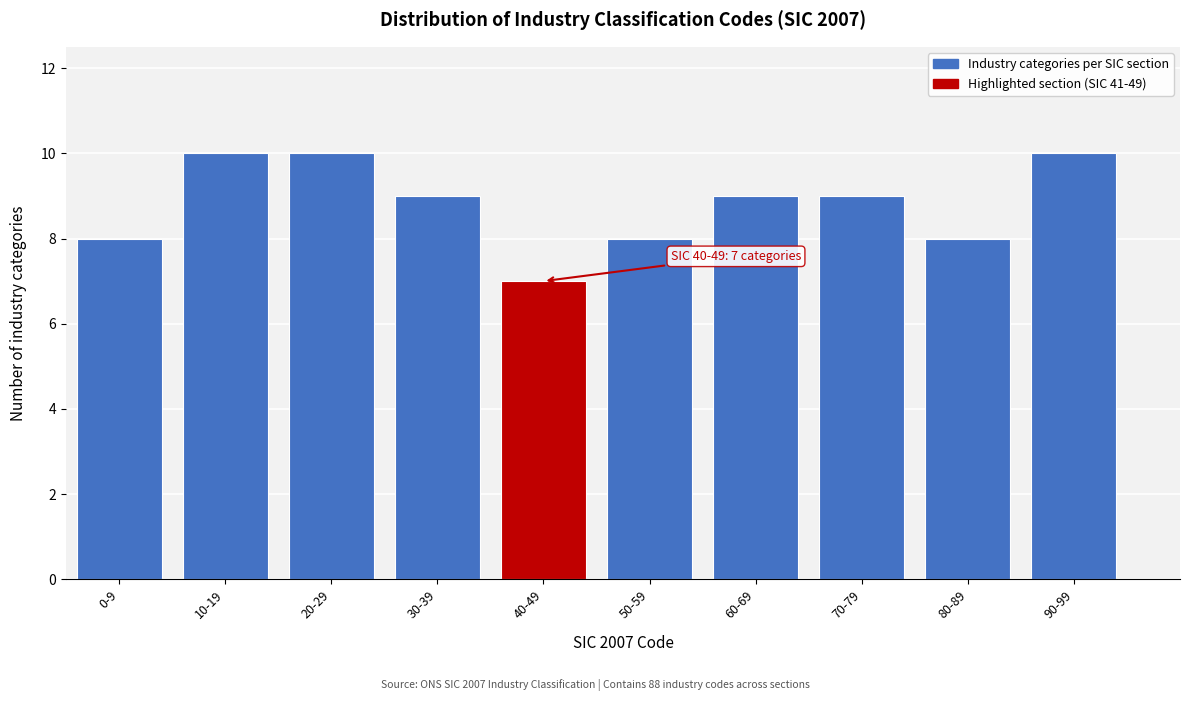

Reading left to right, extract all data points from this chart.

0-9=8	10-19=10	20-29=10	30-39=9	40-49=7	50-59=8	60-69=9	70-79=9	80-89=8	90-99=10